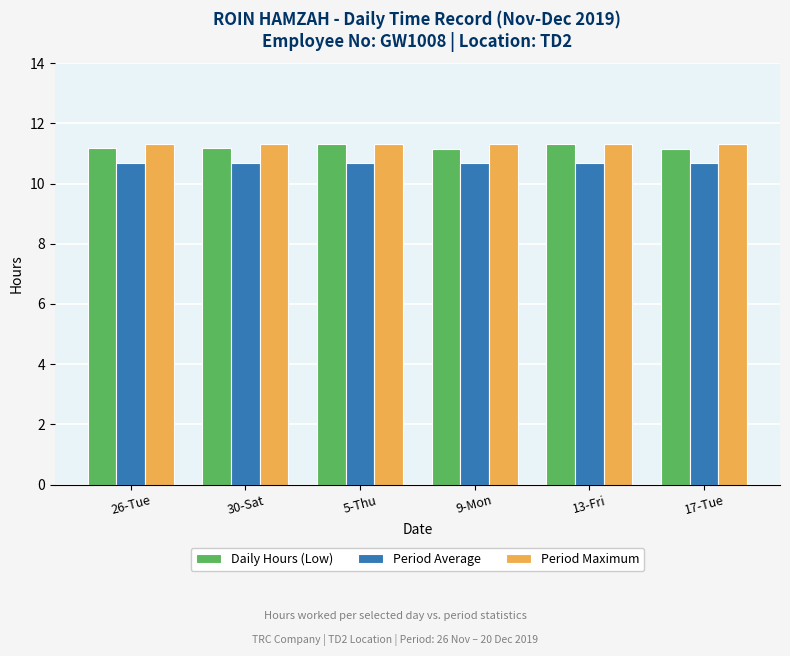

The Daily Hours (Low) series shows 16.0 at 26-Tue. True or false?

False